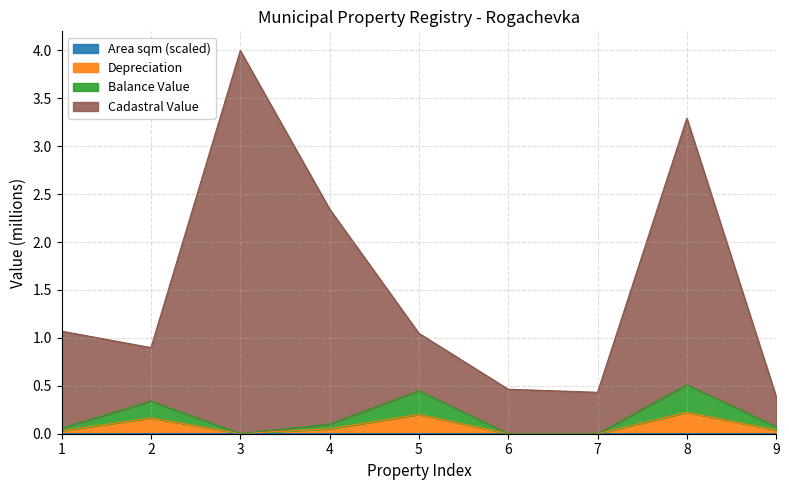

Is the value of Cadastral Value at 2 greater than the value of Depreciation at 8?

Yes